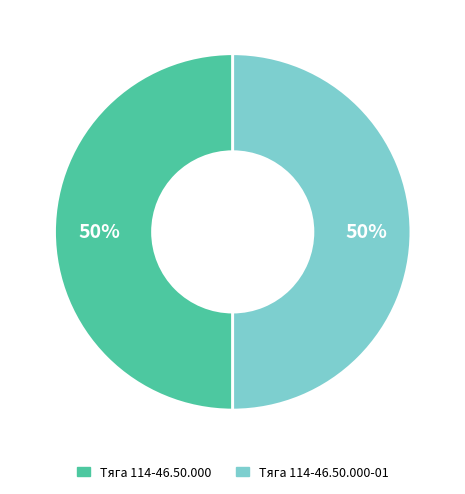

To the nearest percent, what is the average slice percentage?

50%